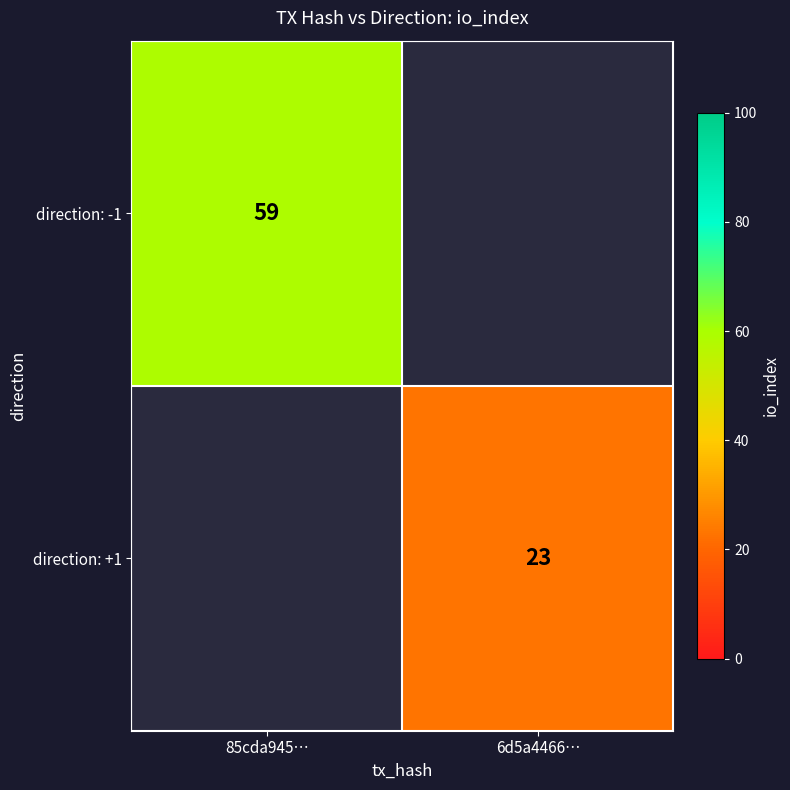

Is the value of direction: +1 at 6d5a4466… greater than the value of direction: -1 at 85cda945…?

No